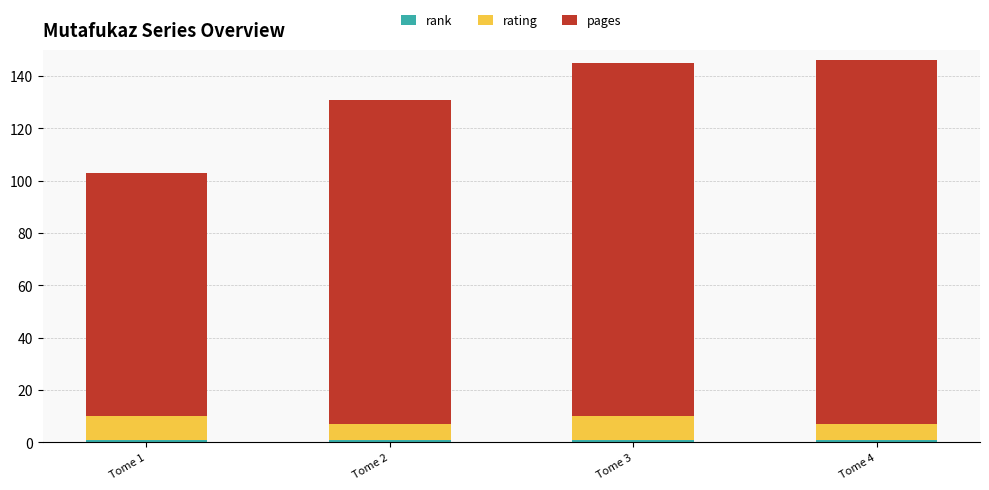

Does the chart contain stacked bars?

Yes